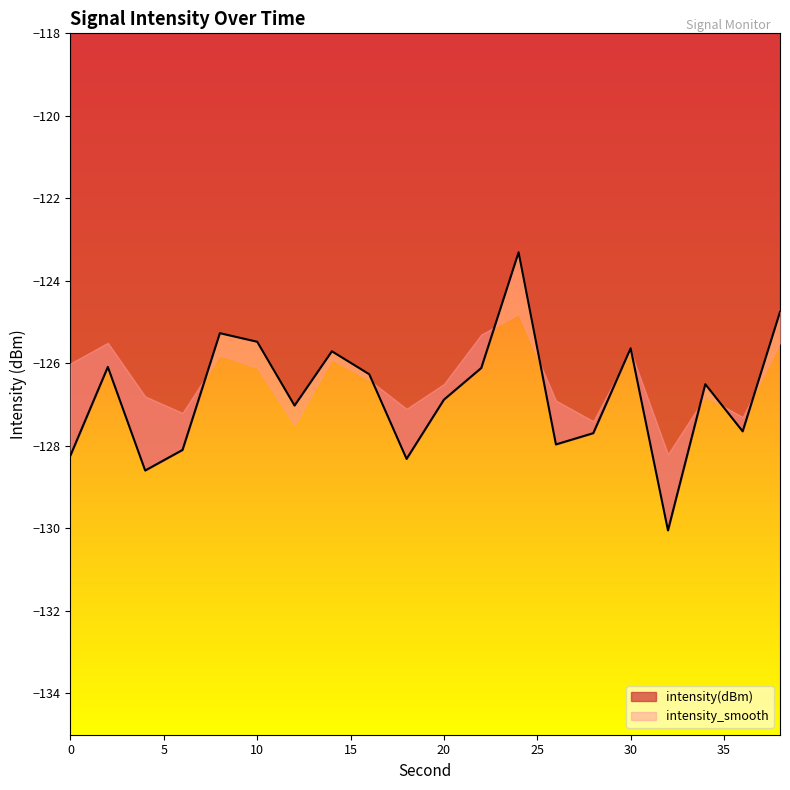

At which category does the chart reach its peak across all series?

24